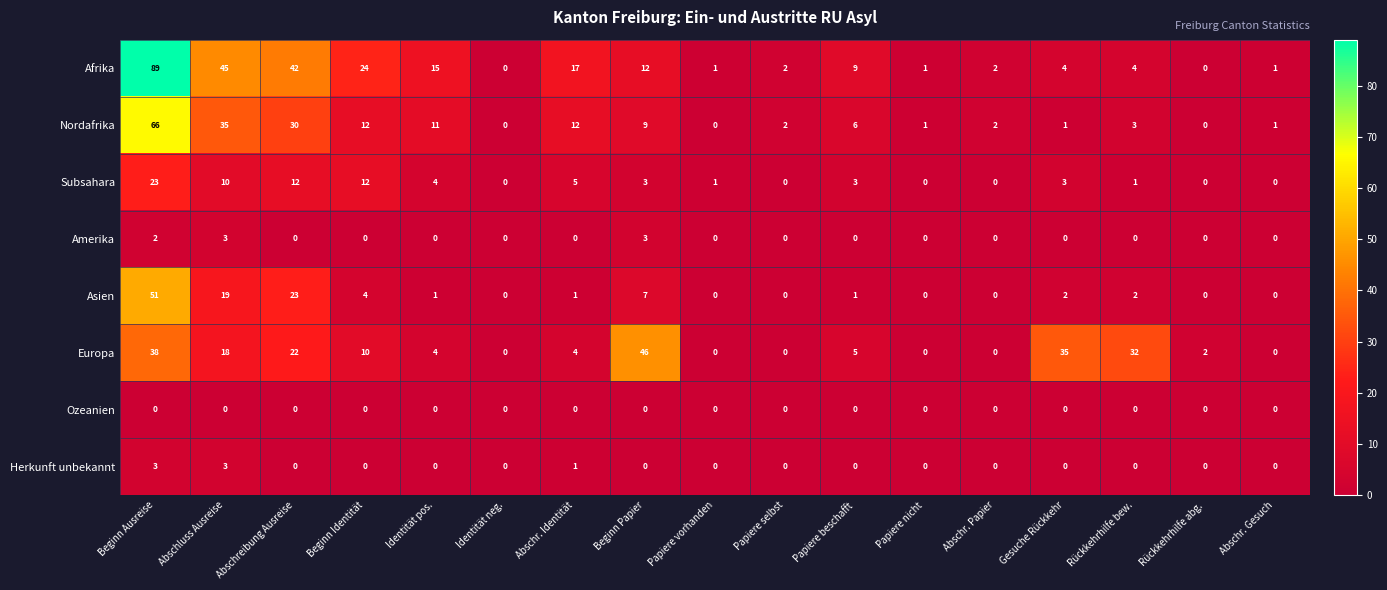

What is the difference between the highest and lowest values at Abschr. Papier?

2